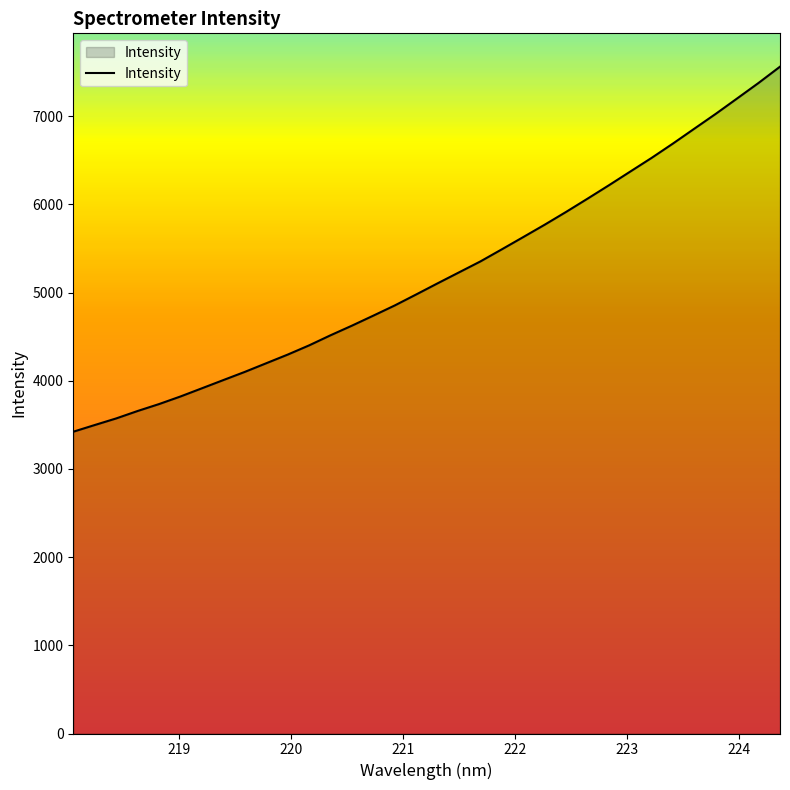

What is the minimum value shown in the chart?

3422.6